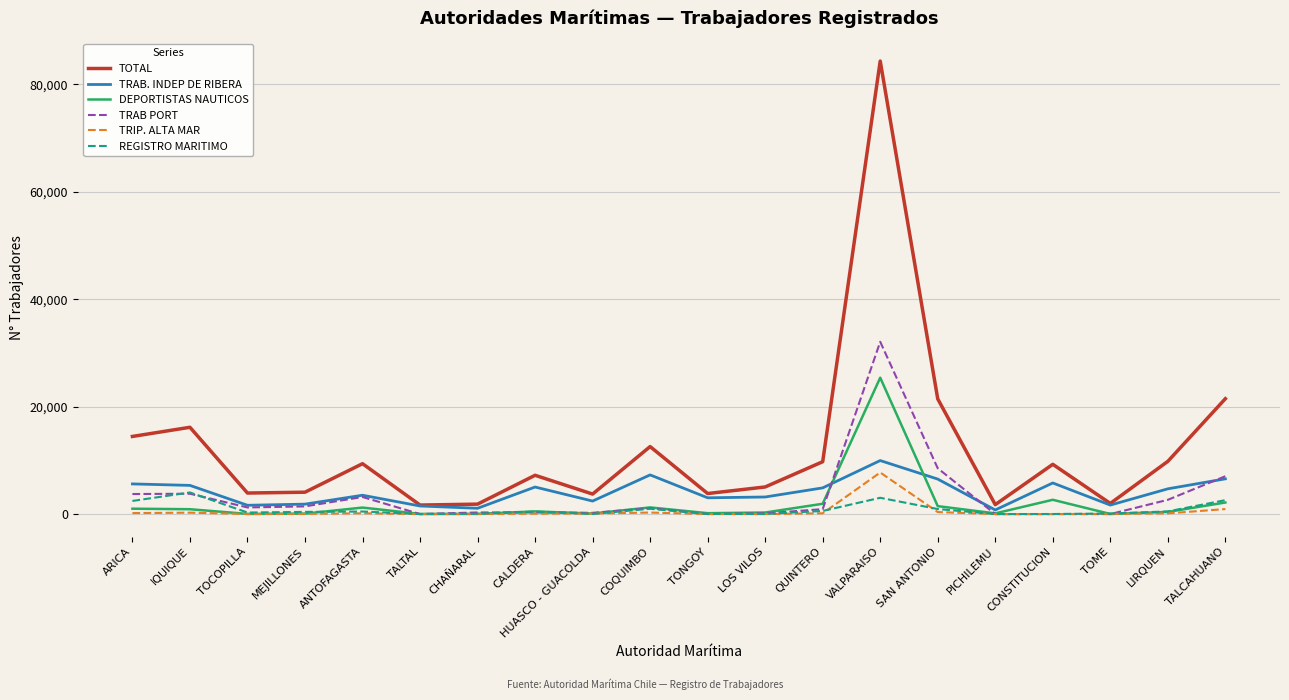

List the series in order of their peak value, highest first.

TOTAL, TRAB PORT, DEPORTISTAS NAUTICOS, TRAB. INDEP DE RIBERA, TRIP. ALTA MAR, REGISTRO MARITIMO